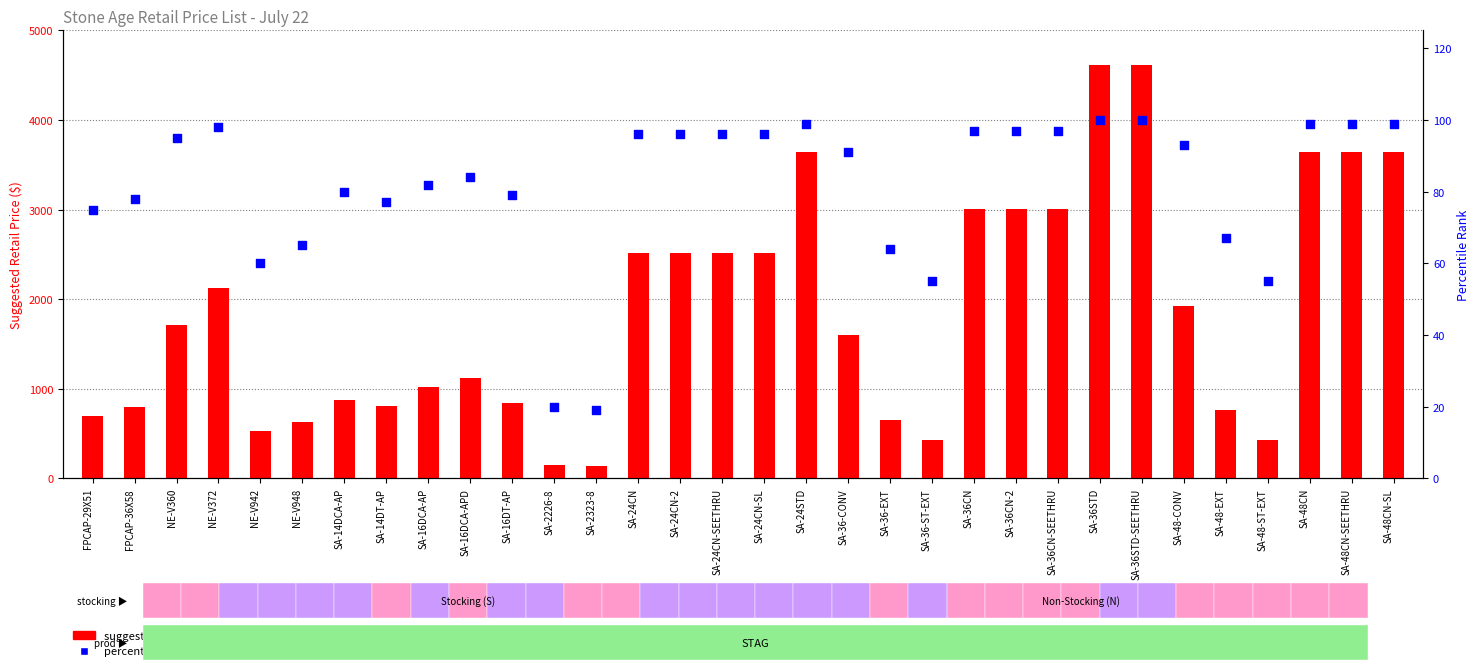

At how many categories does at least one series exceed 1884?

15